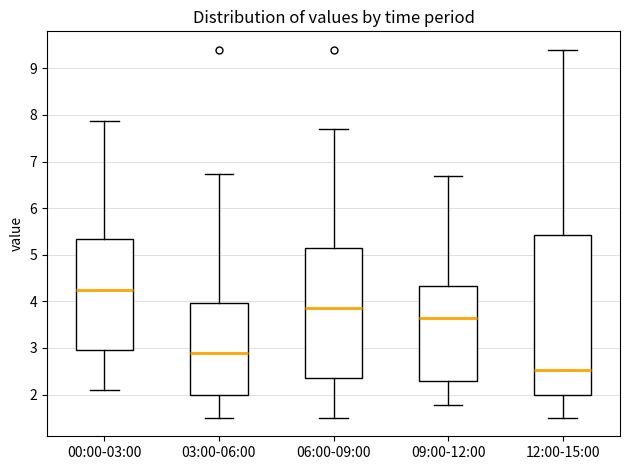

Where is the upper edge of the box for 06:00-09:00 on the y-axis? The values are not printed on the chart, so give them approximately, as read against the axis.

5.2